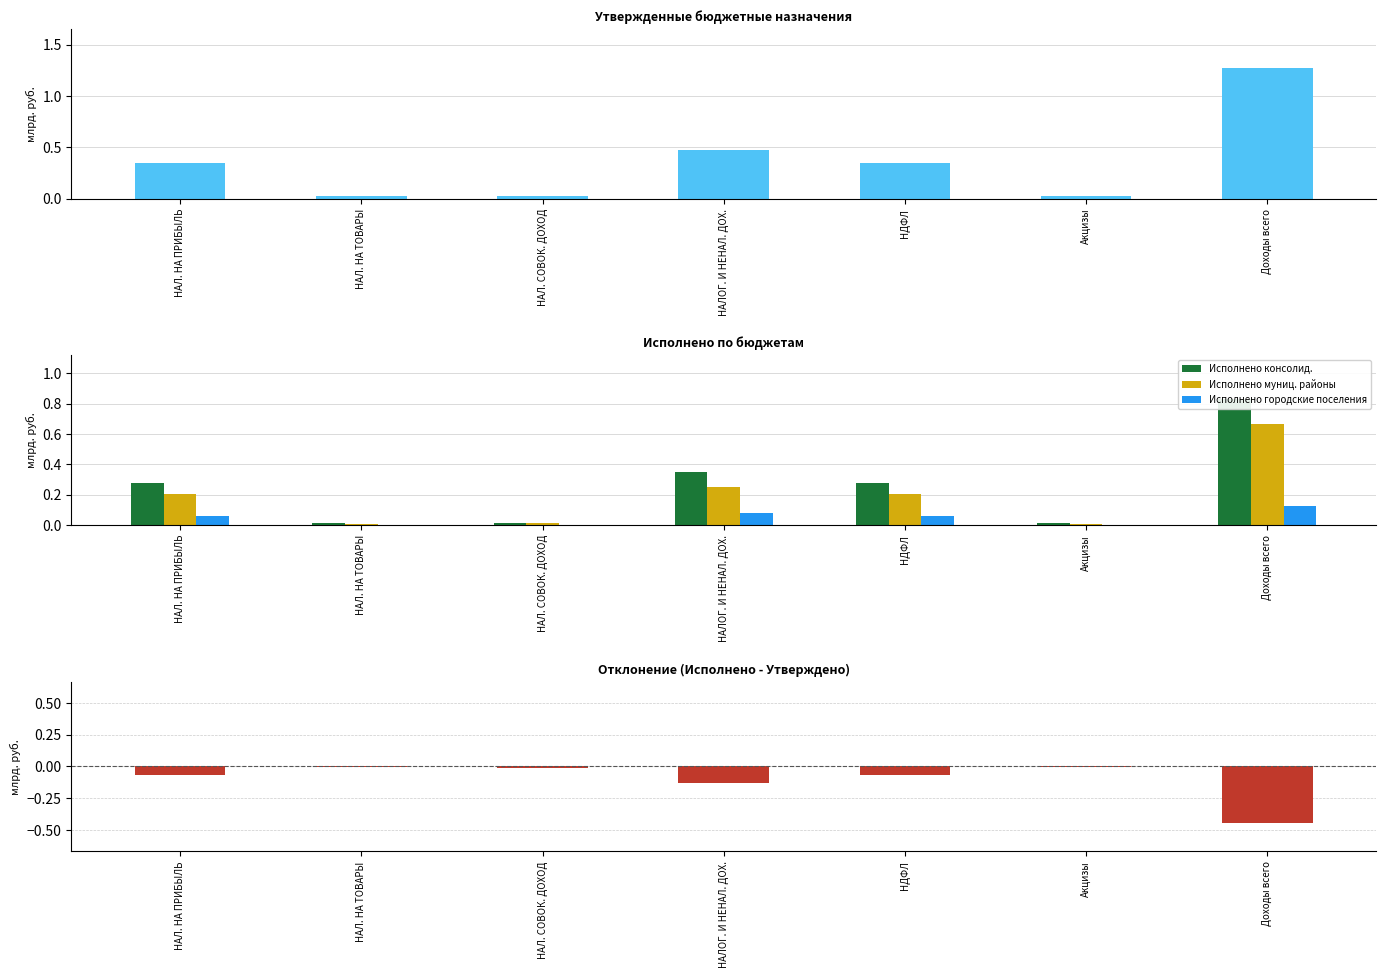

How many groups of bars are there?

7